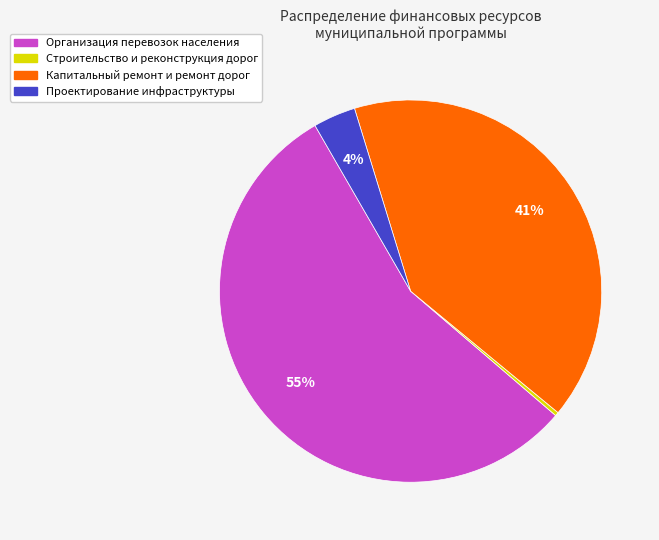

Is it true that Капитальный ремонт и ремонт дорог is 55% of the pie?

False